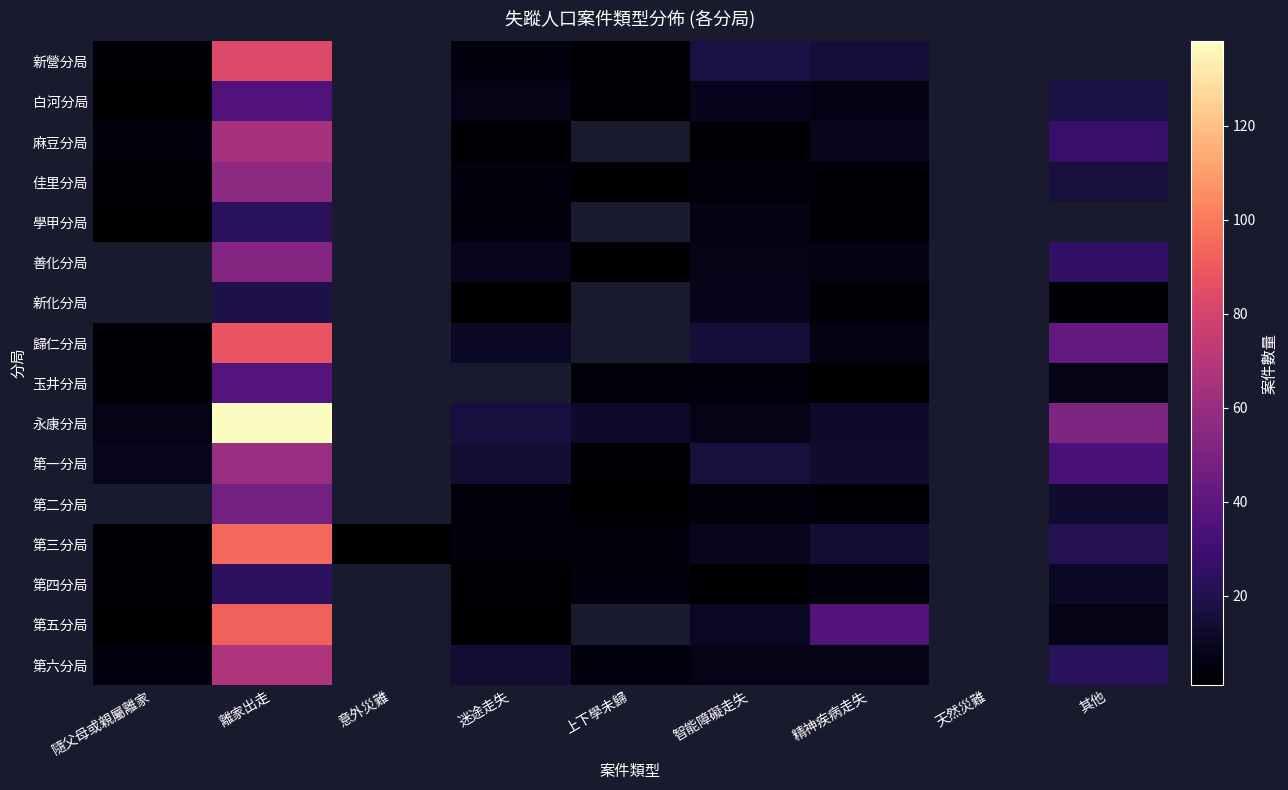

Between 隨父母或親屬離家 and 精神疾病走失, which series saw the biggest shift?

第五分局